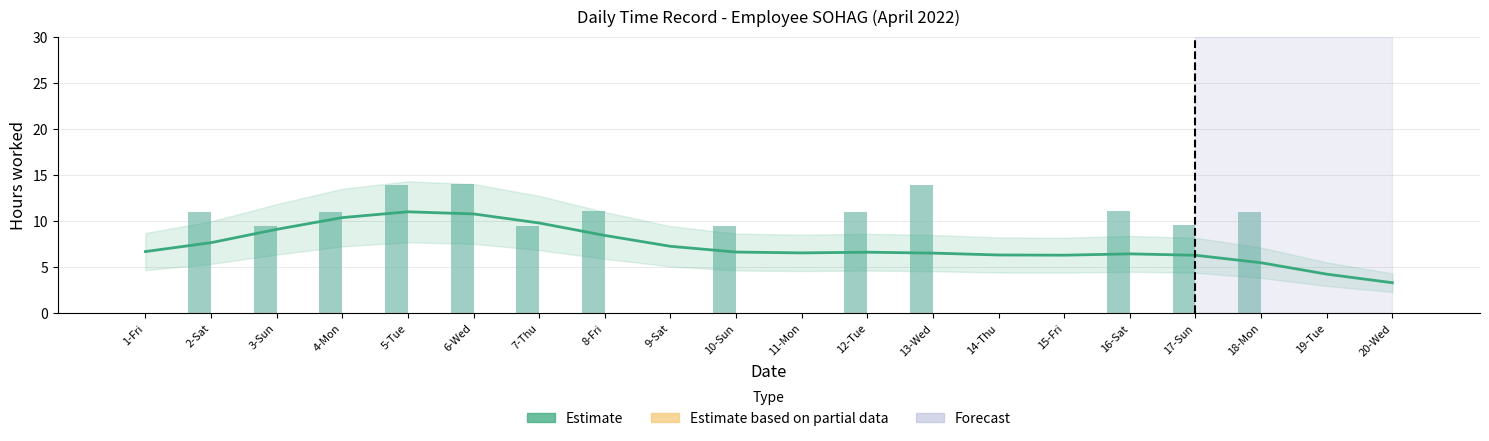

How many values in the Stop work hours series exceed 9?

13